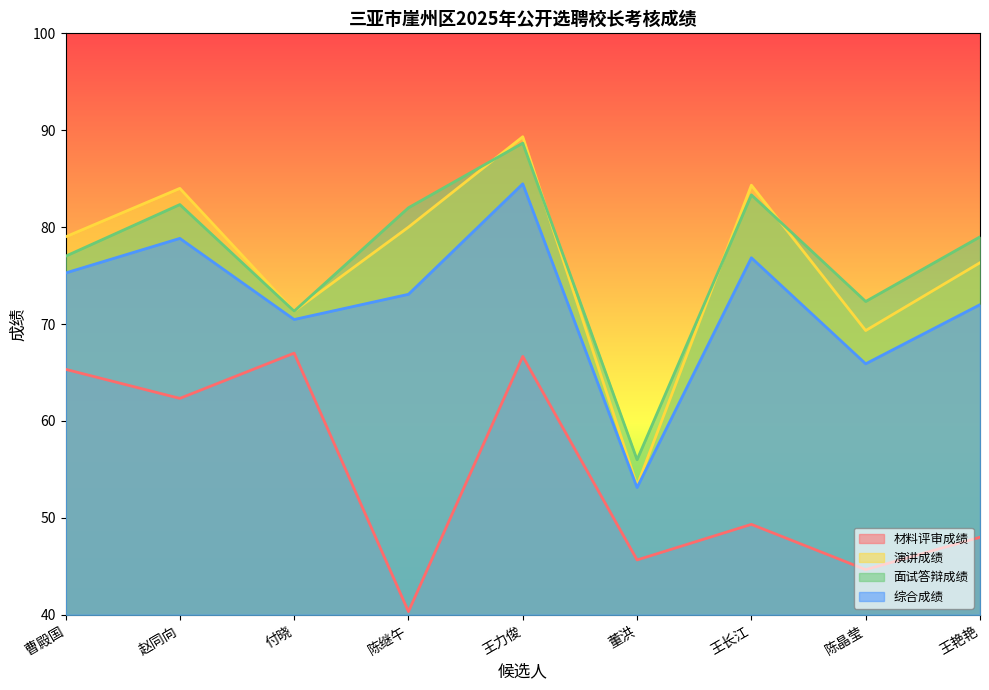

List the labels in order of 演讲成绩 value, smallest first.

董洪, 陈晶莹, 付晓, 王艳艳, 曹殿国, 陈继午, 赵同向, 王长江, 王力俊